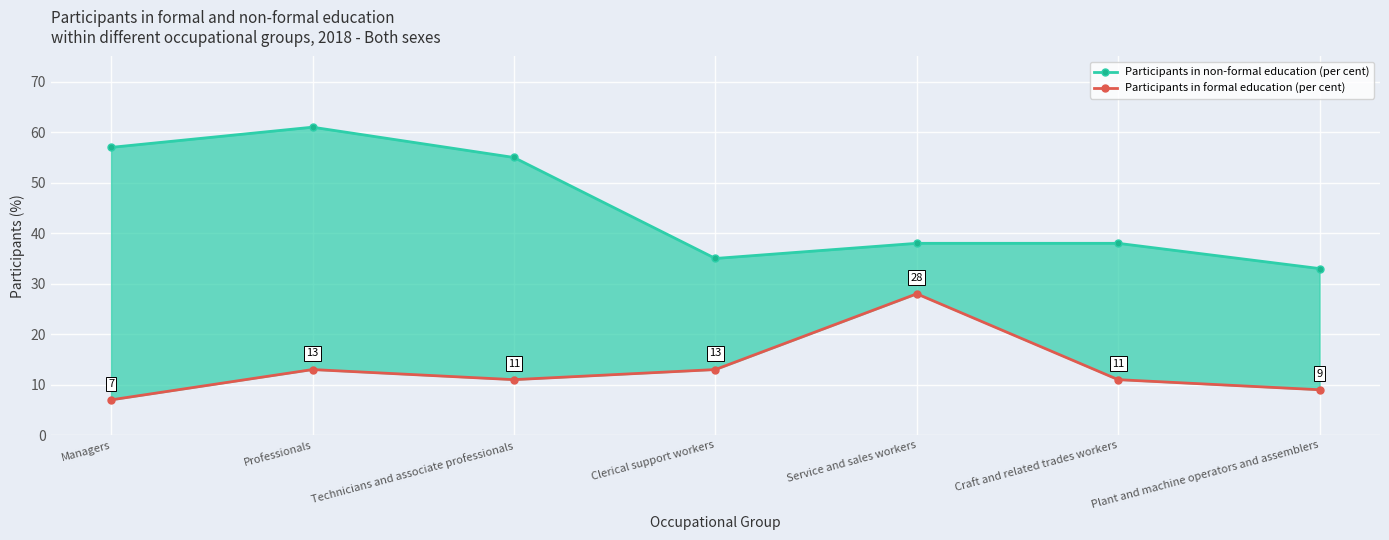

What value does the Participants in non-formal education (per cent) series have at Craft and related trades workers, to the nearest 10?

40